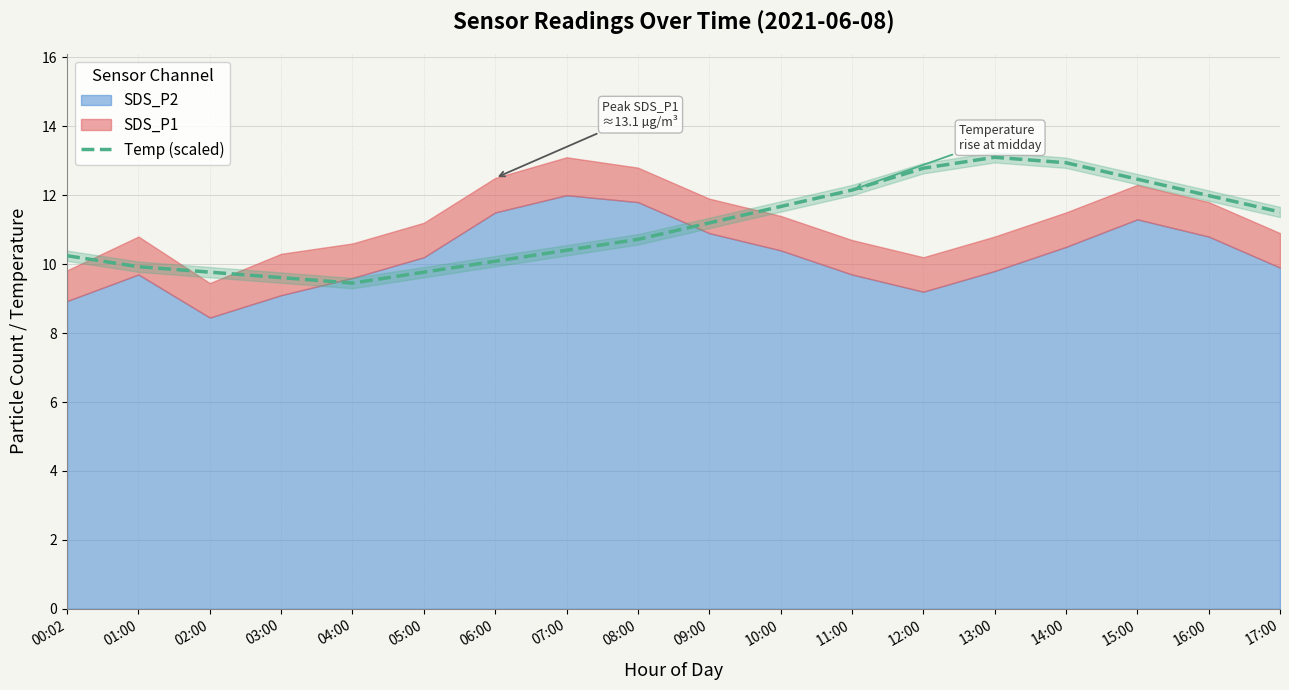

Where does the data first go above 11?

09:00